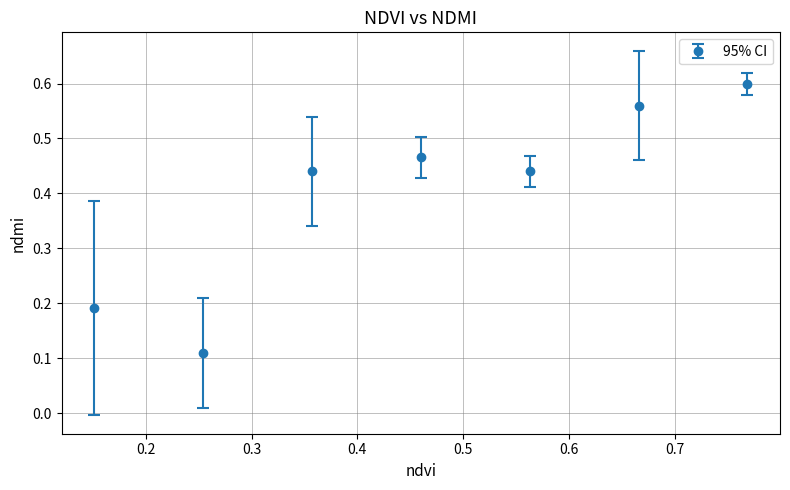

What is the sum of all values?

2.8